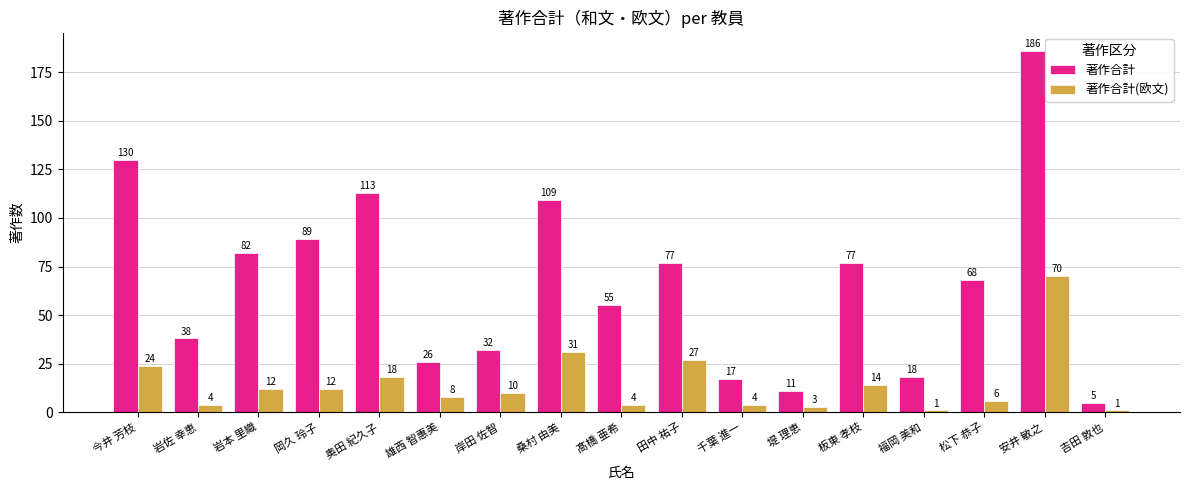

Rank the series by their maximum value, from highest to lowest.

著作合計, 著作合計(欧文)